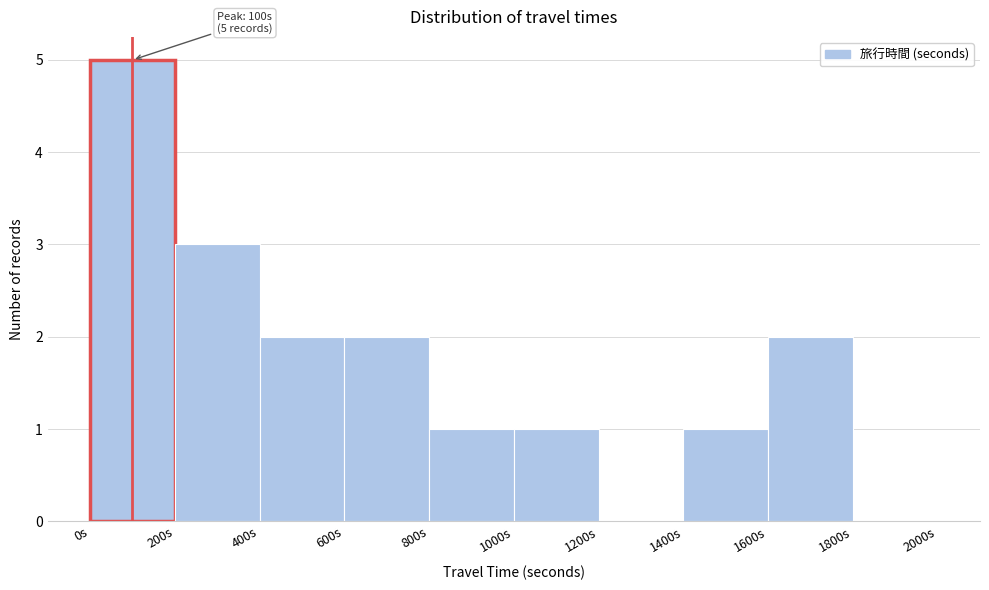

Which range on the x-axis has the tallest bar?

0 to 200